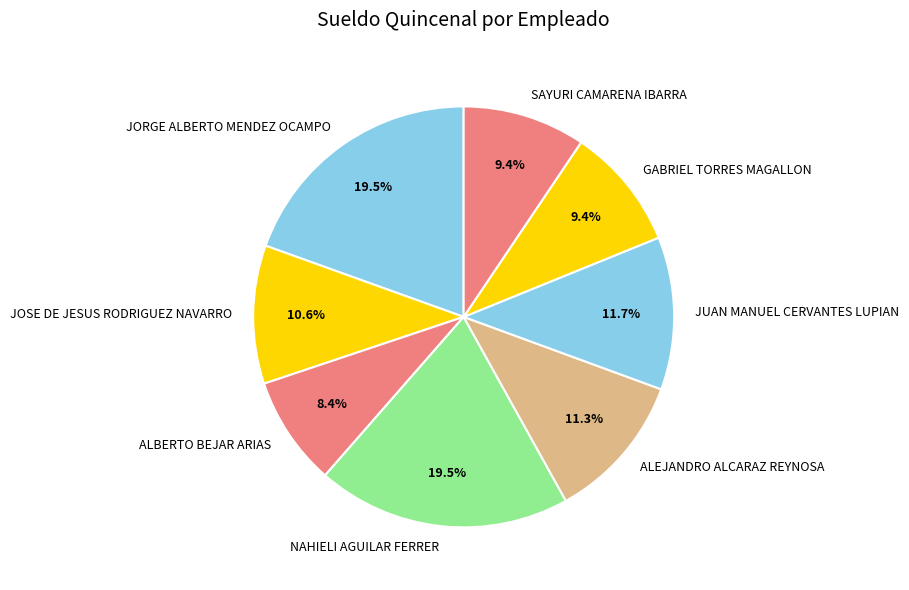

The ALBERTO BEJAR ARIAS slice represents 8% of the pie. True or false?

True